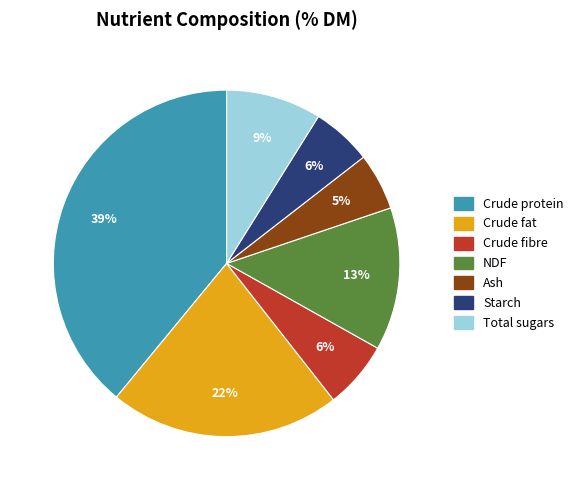

Which slice is the largest?

Crude protein